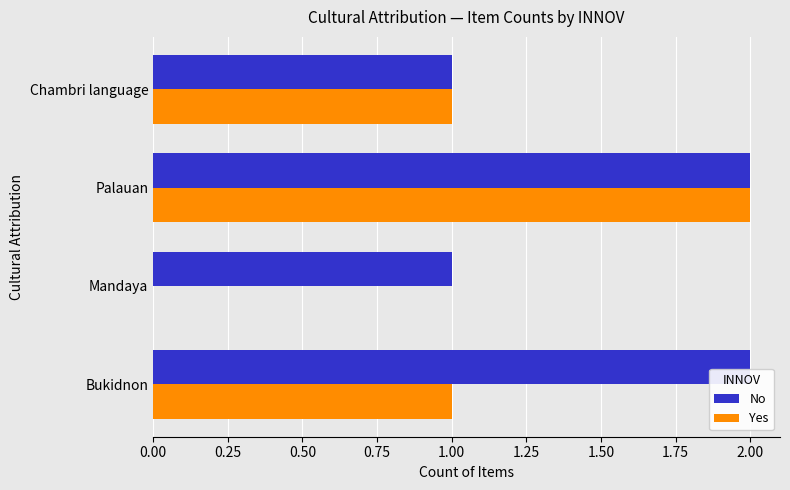

Which series has the largest total across all categories?

No